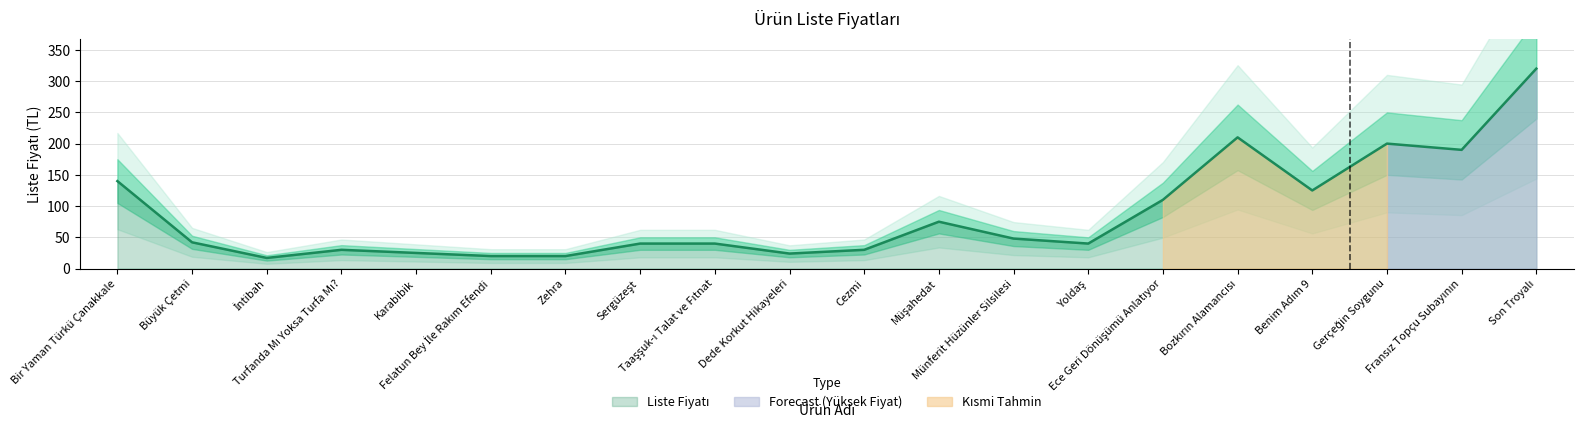

True or false: there are more than 0 points higher than both neighbors.

True